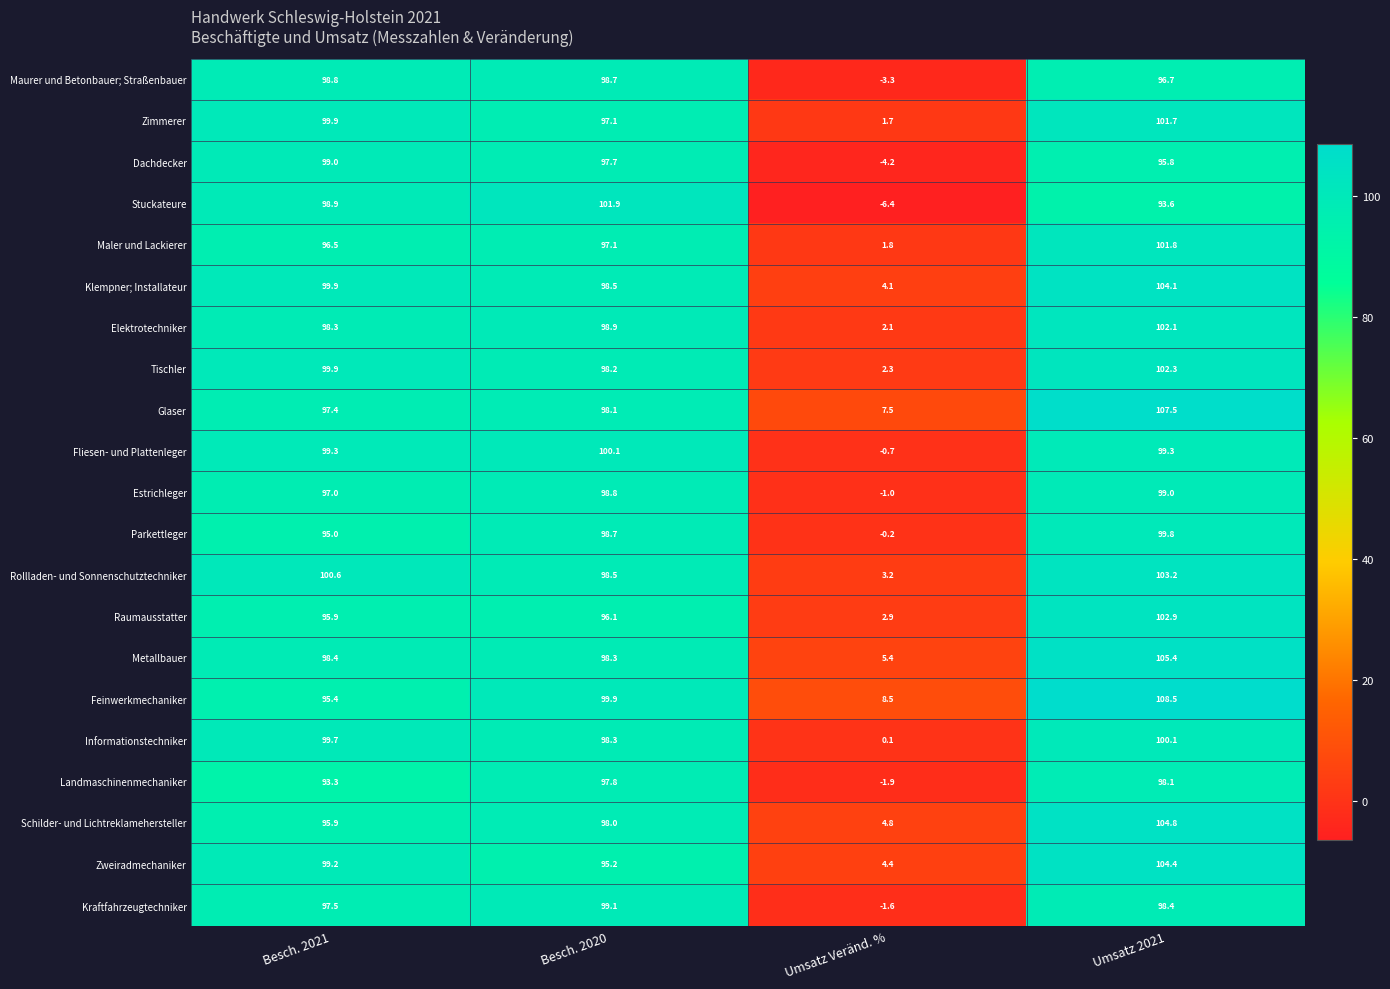

The Fliesen- und Plattenleger series shows 99.3 at Umsatz 2021. True or false?

True